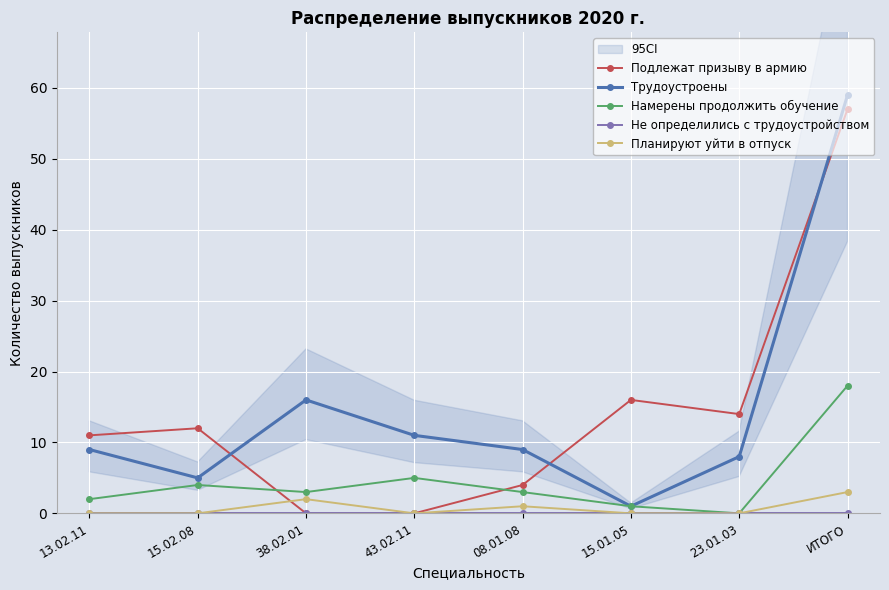

Which category has the highest value across all series?

ИТОГО